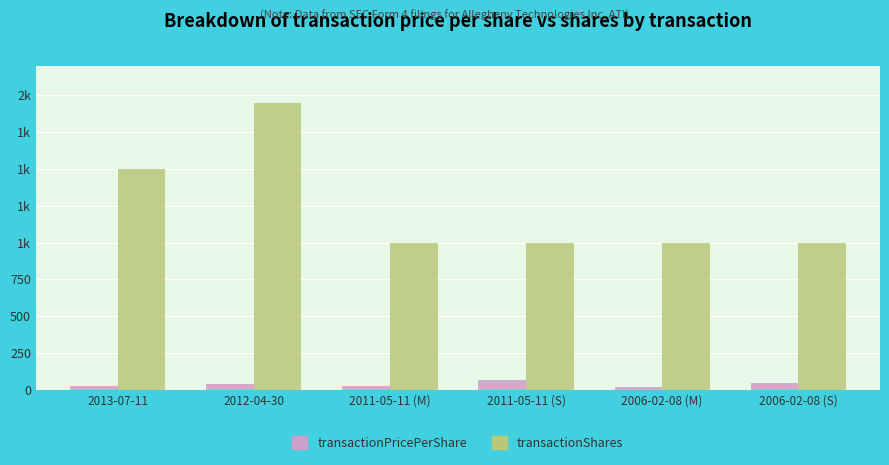

List the series in order of their peak value, lowest first.

transactionPricePerShare, transactionShares